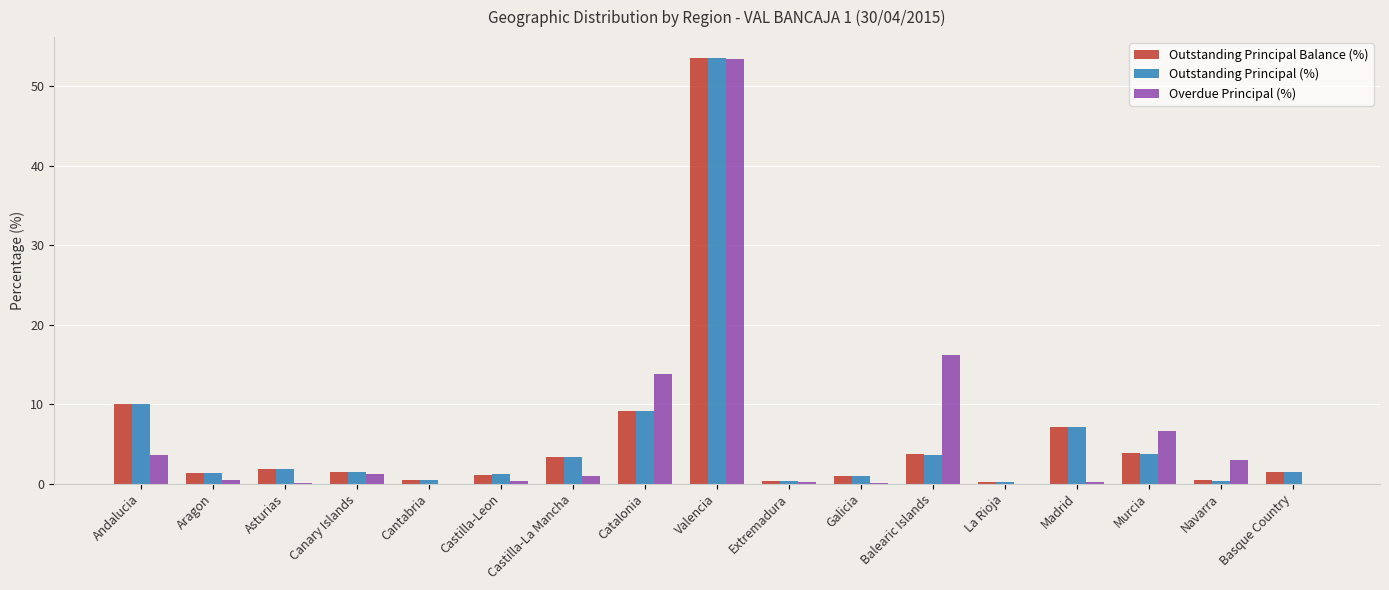

Which series changed the most between Catalonia and Madrid?

Overdue Principal (%)